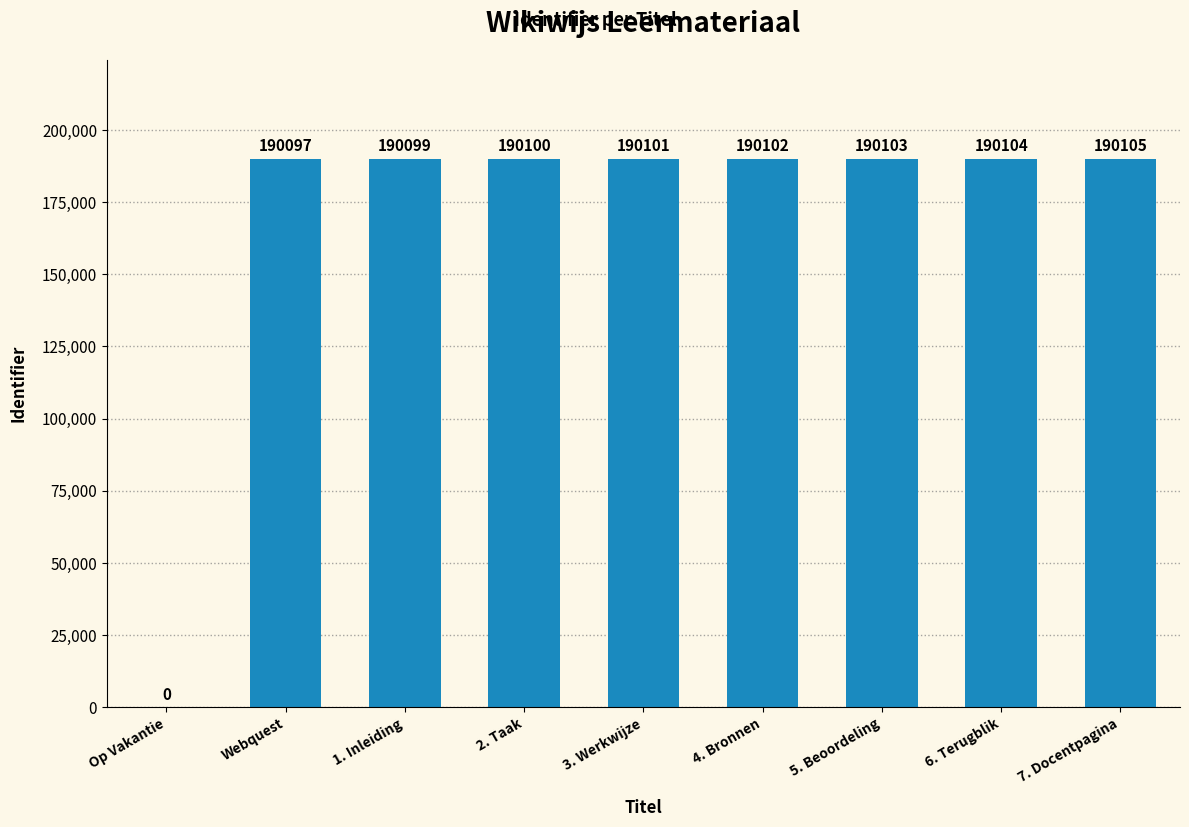

Are the bars grouped side by side (vs. stacked)?

No